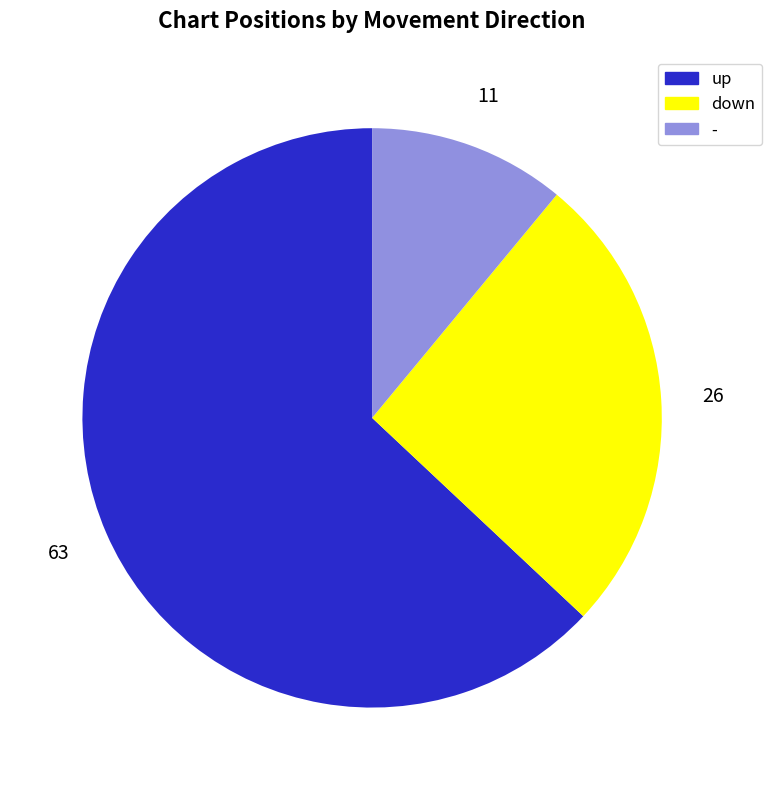

Combined, do down and up account for over 50%?

Yes